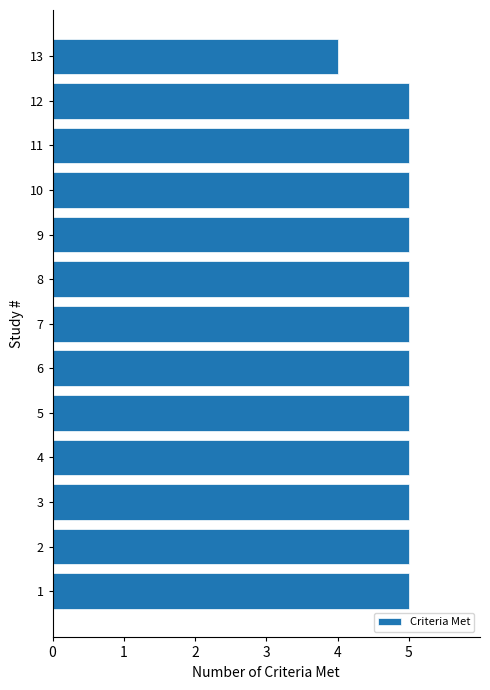

The chart shows a value of 5 at 9. True or false?

True